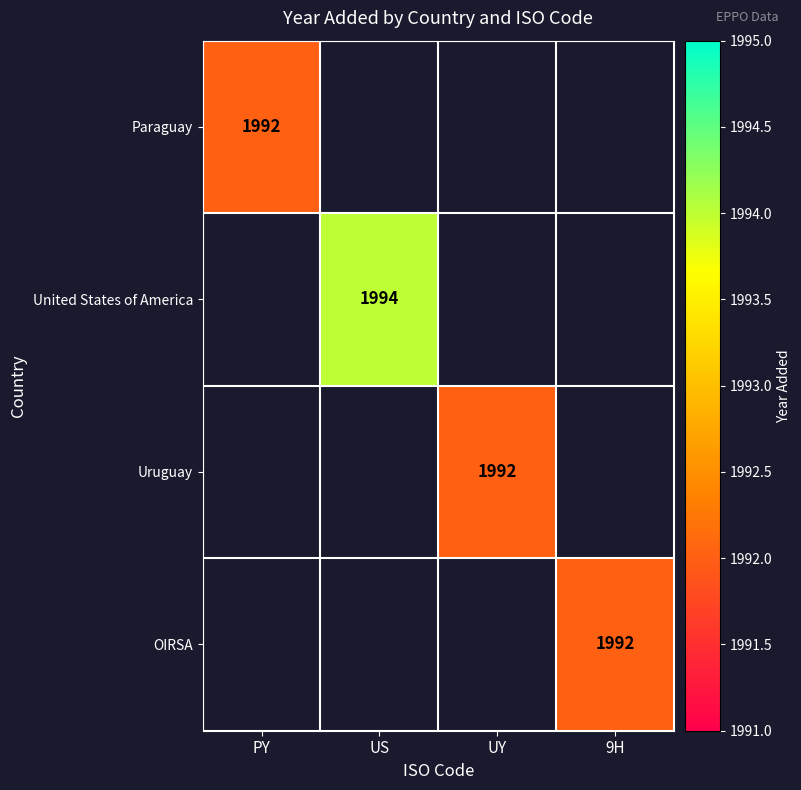

The Paraguay series shows 3120 at PY. True or false?

False